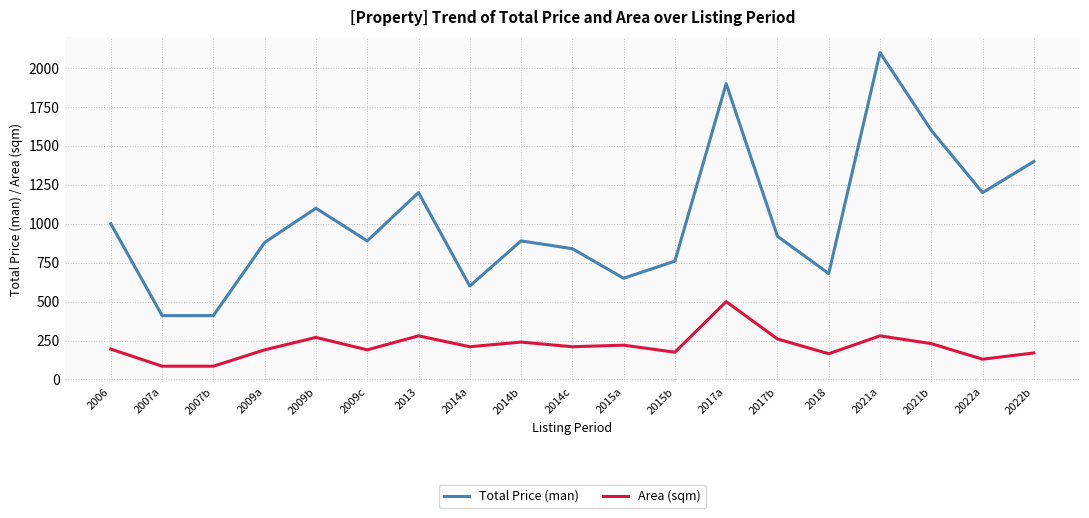

List the series in order of their overall mean, lowest first.

Area (sqm), Total Price (man)